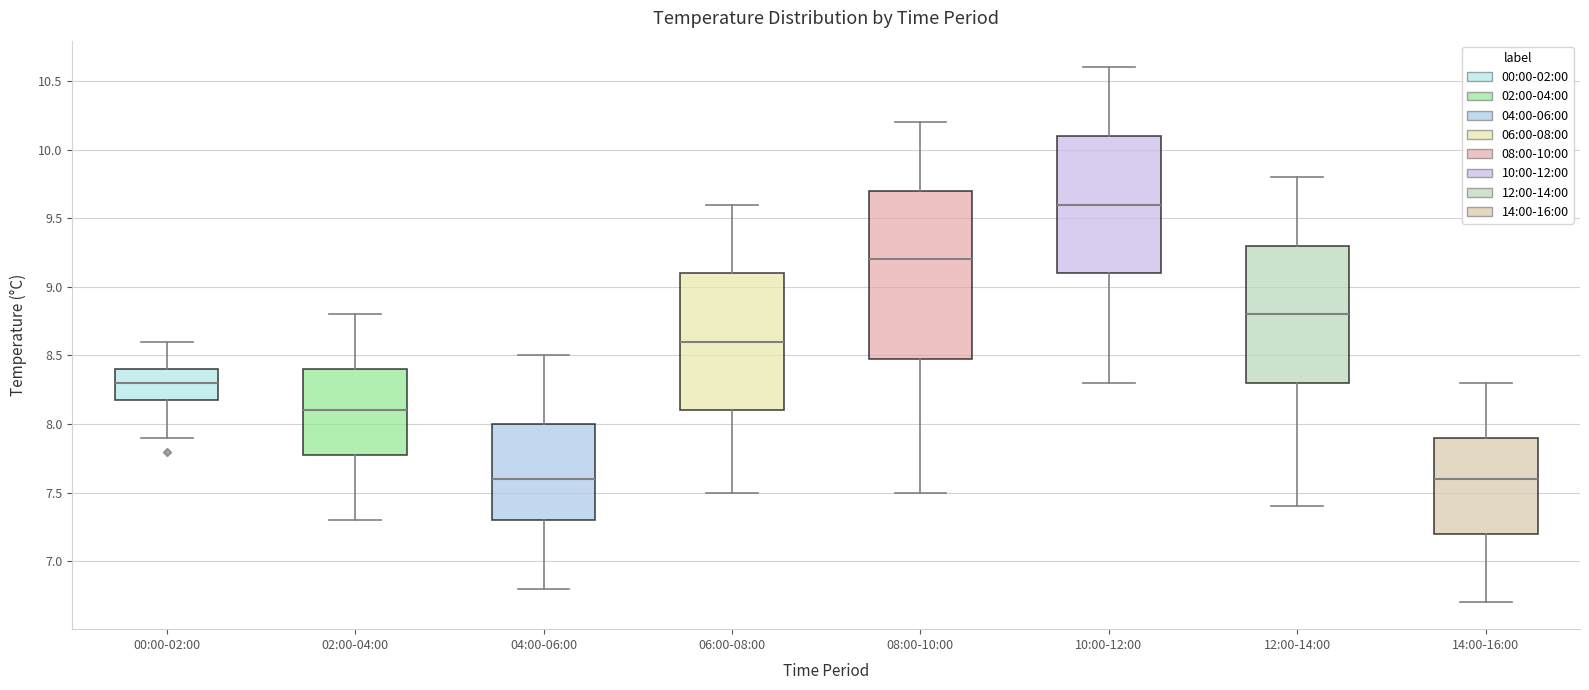

Reading left to right, read every box against the y-axis: the position of its median line, the range the box covers, and the ends of its whiskers. The values are not printed on the chart, so give them approximately, as read against the axis.

00:00-02:00: median 8.3, box 8.2 to 8.4, whiskers 7.9 to 8.6
02:00-04:00: median 8.1, box 7.8 to 8.4, whiskers 7.3 to 8.8
04:00-06:00: median 7.6, box 7.3 to 8.0, whiskers 6.8 to 8.5
06:00-08:00: median 8.6, box 8.1 to 9.1, whiskers 7.5 to 9.6
08:00-10:00: median 9.2, box 8.5 to 9.7, whiskers 7.5 to 10.2
10:00-12:00: median 9.6, box 9.1 to 10.1, whiskers 8.3 to 10.6
12:00-14:00: median 8.8, box 8.3 to 9.3, whiskers 7.4 to 9.8
14:00-16:00: median 7.6, box 7.2 to 7.9, whiskers 6.7 to 8.3